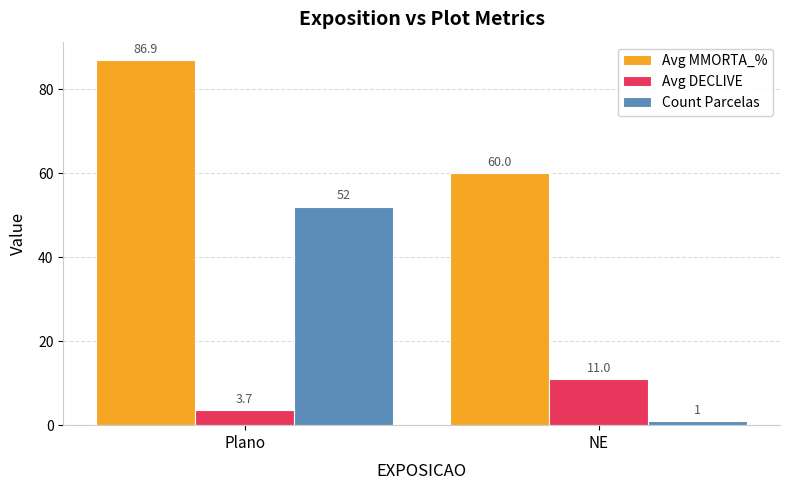

Reading left to right, extract all data points from this chart.

Avg MMORTA_%: 86.9	60.0
Avg DECLIVE: 3.7	11.0
Count Parcelas: 52.0	1.0